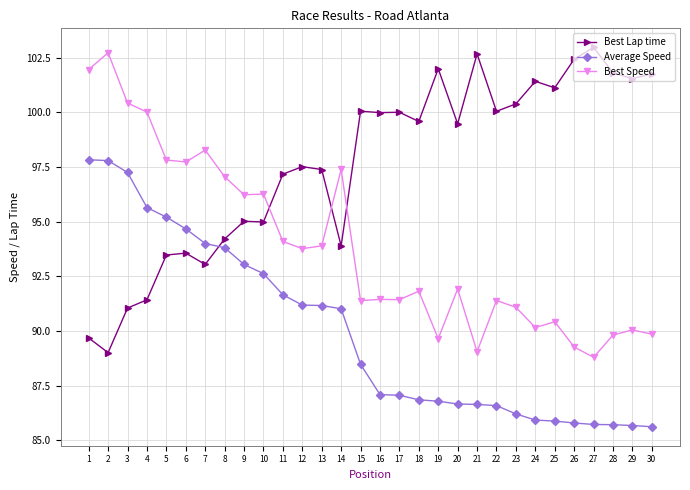

Rank the series by their maximum value, from highest to lowest.

Best Lap time, Best Speed, Average Speed